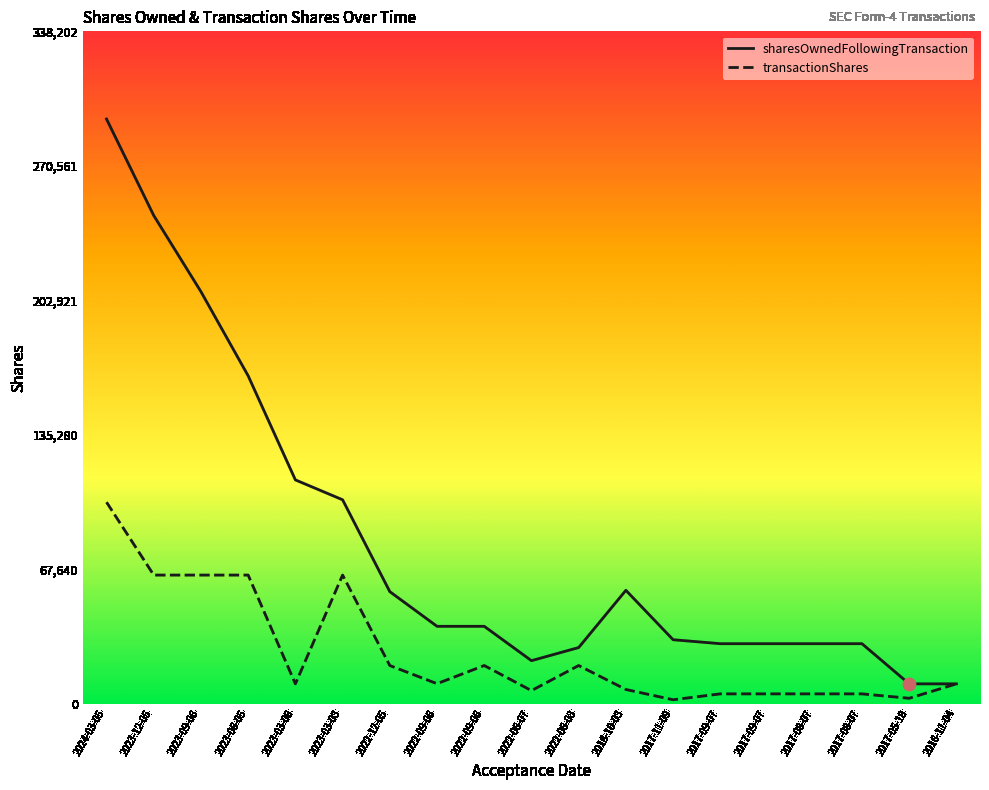

At which category is the sum across all series the highest?

2024-03-05